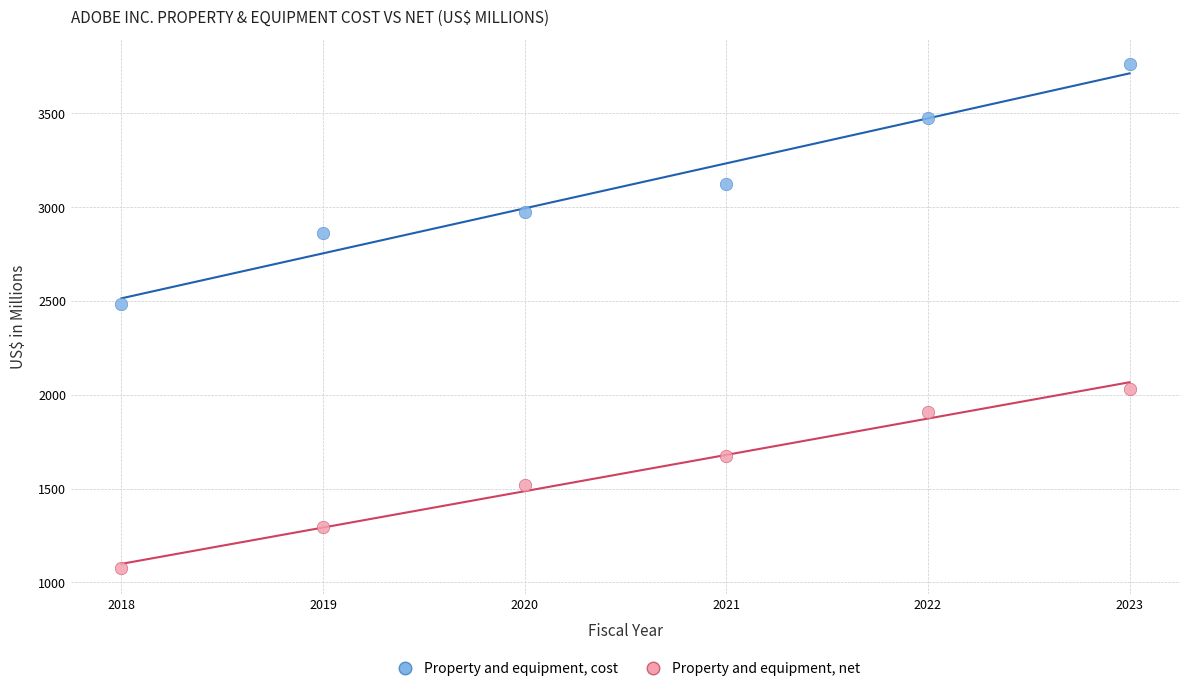

Across all data points, what is the range of X values (max minus min)?

5